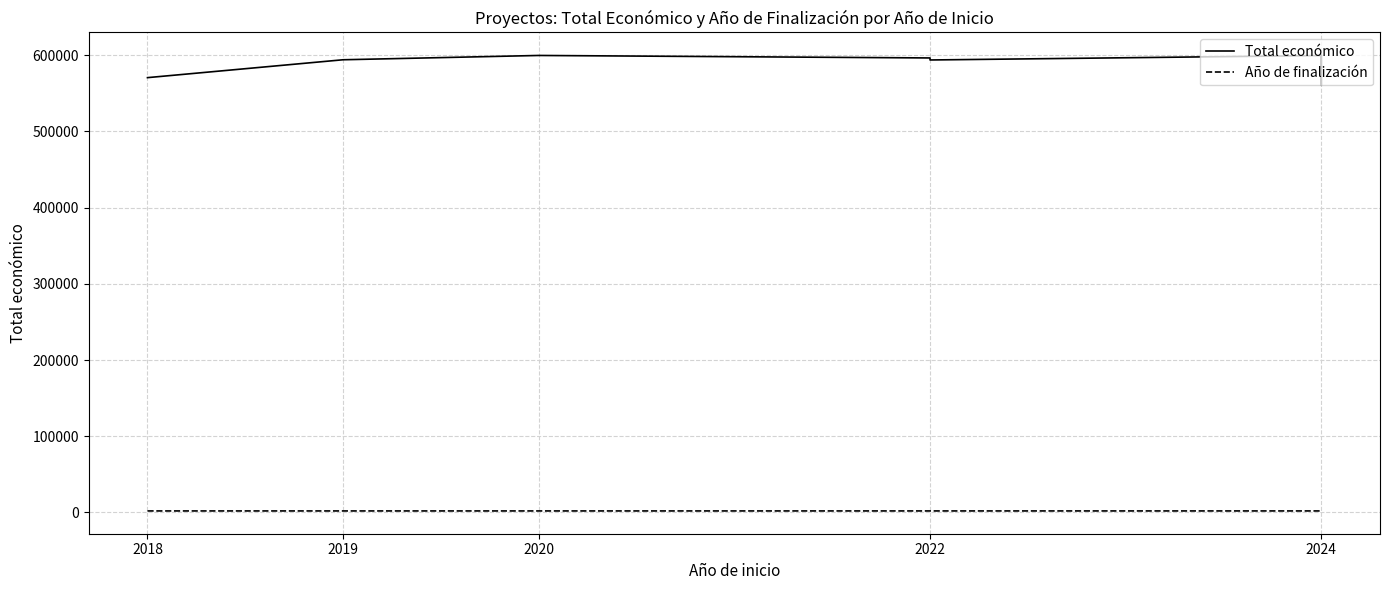

List the series in order of their peak value, highest first.

Total económico, Año de finalización